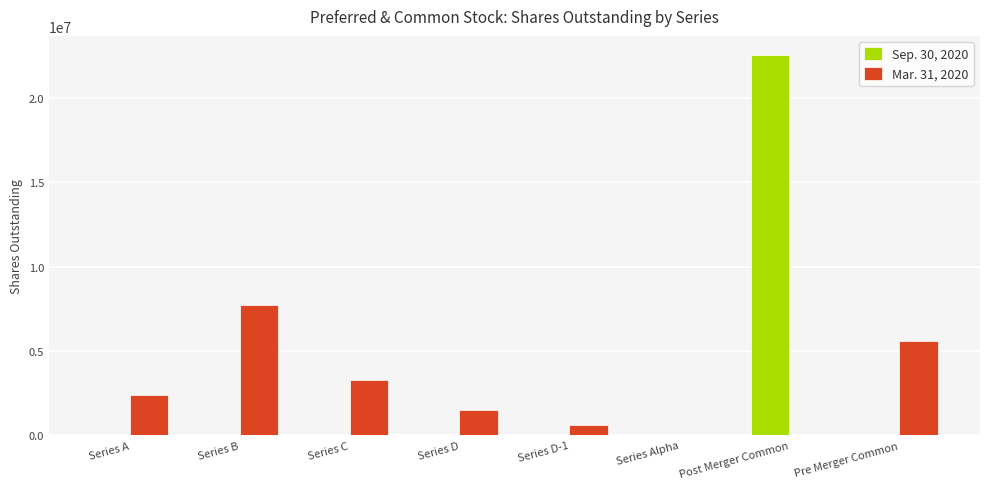

How many groups of bars are there?

8